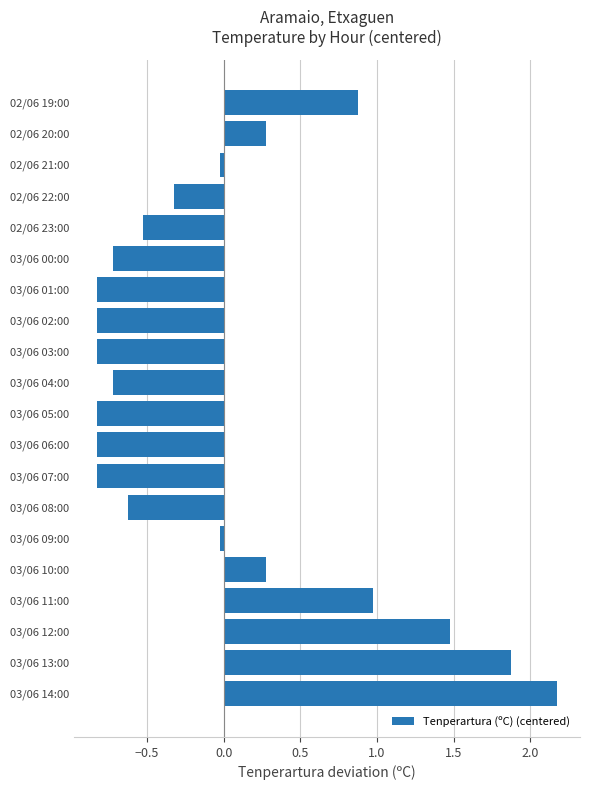

True or false: the data shows 2.0 at 03/06 12:00.

False